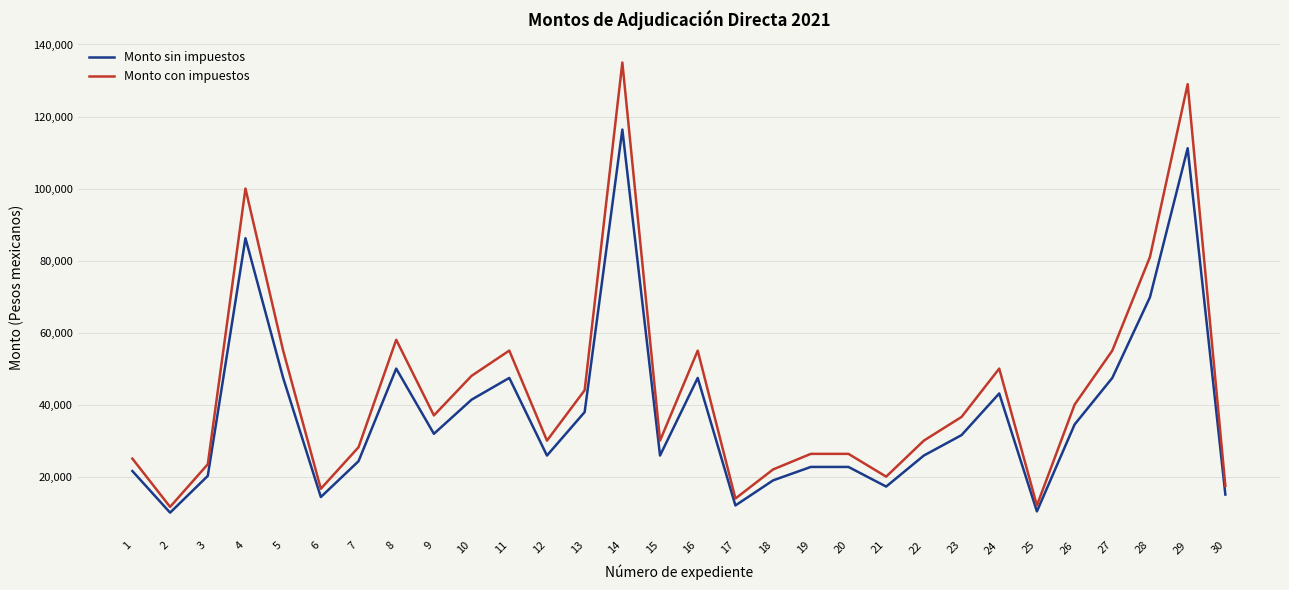

How many lines are shown in the chart?

2